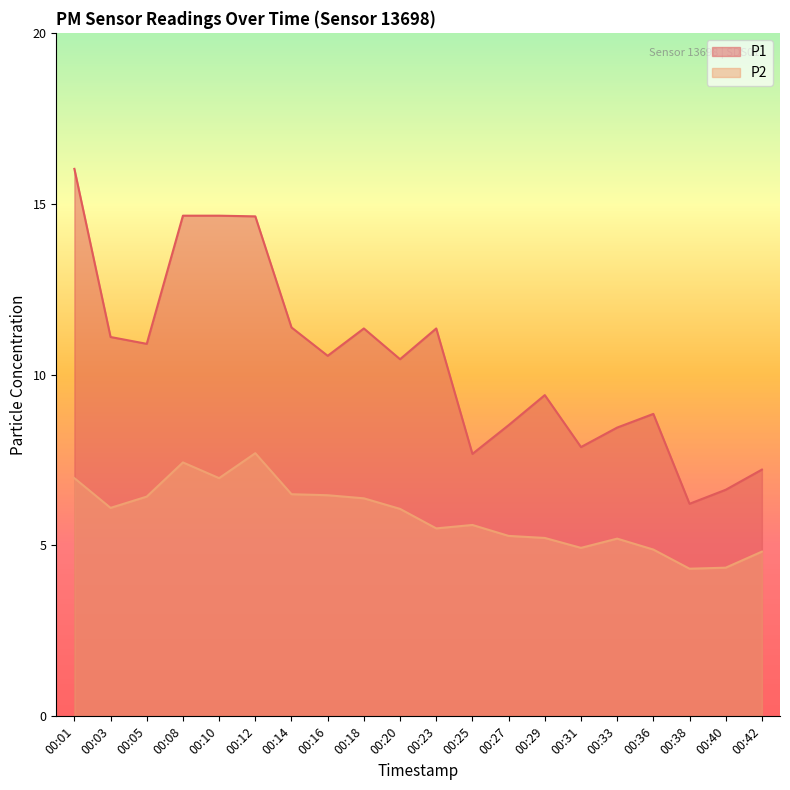

At 00:40, list the series in order from largest to smallest.

P1, P2